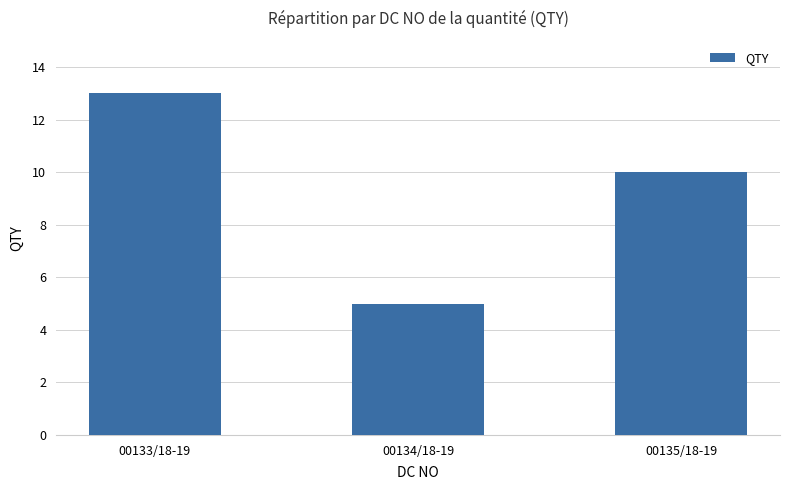

What is the value of the 1st bar from the left?

13